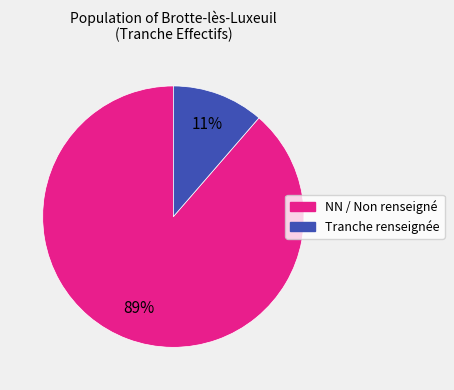

Does any single category account for the majority?

Yes